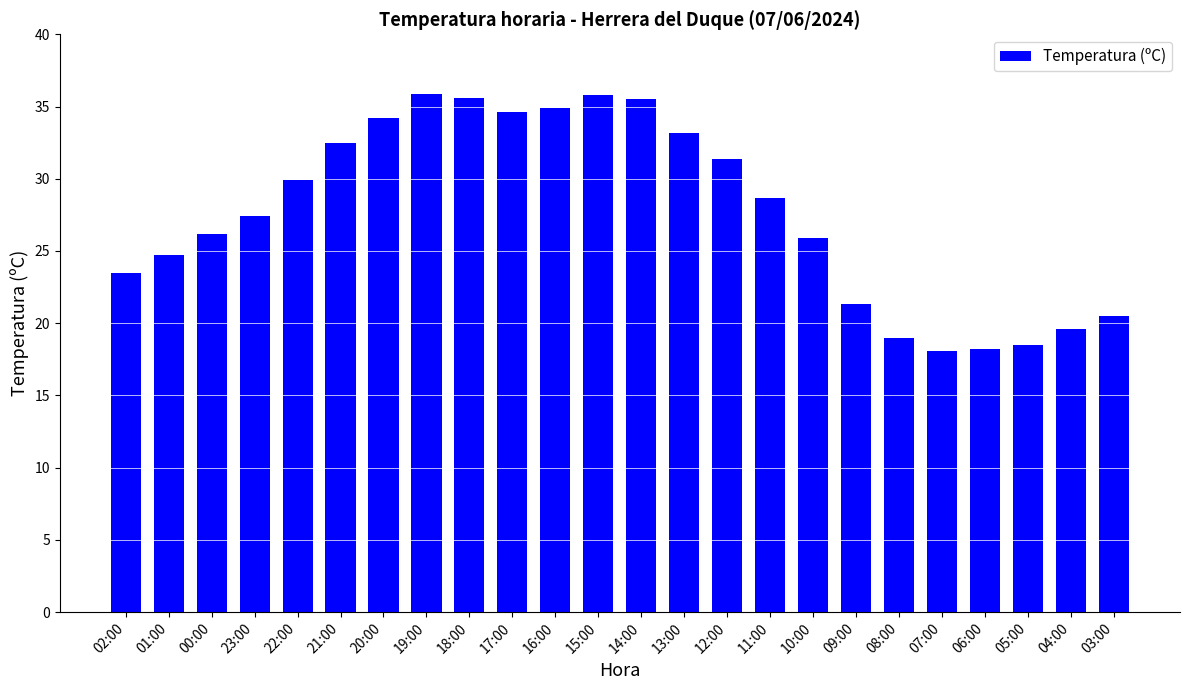

The value at 05:00 is 18.5. True or false?

True